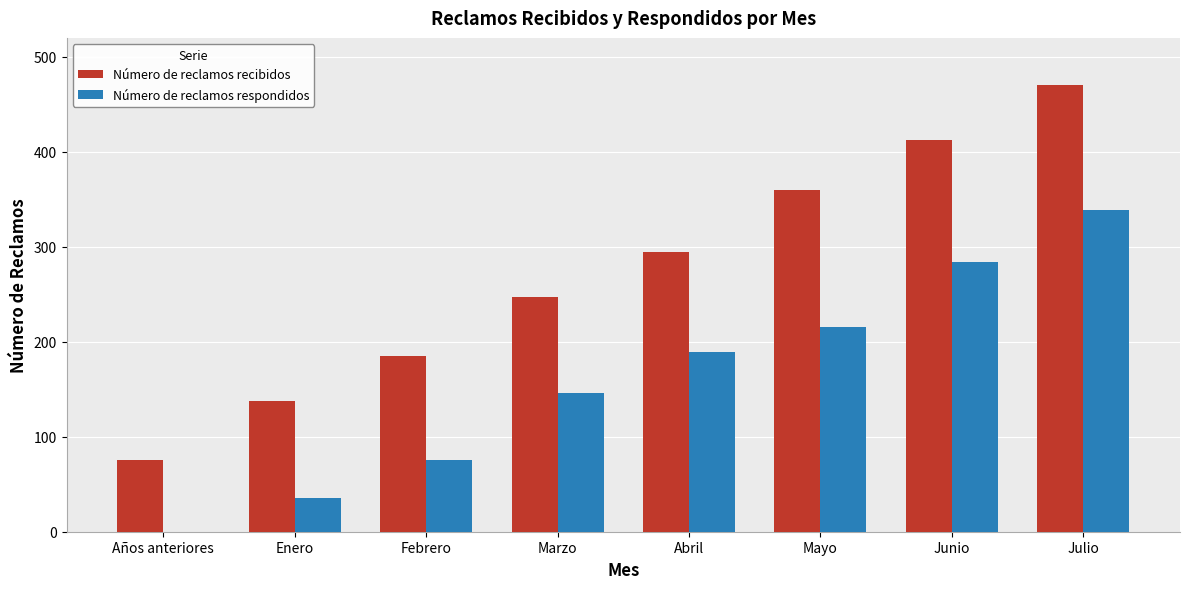

What is the highest value of the Número de reclamos recibidos series?

470